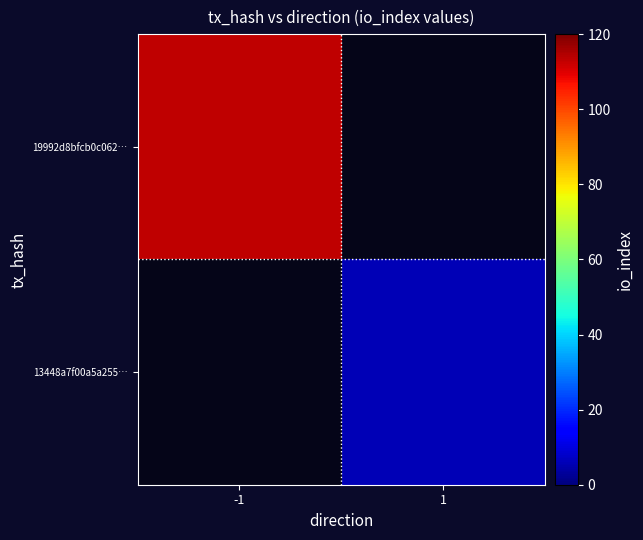

Which category has the highest value across all series?

-1